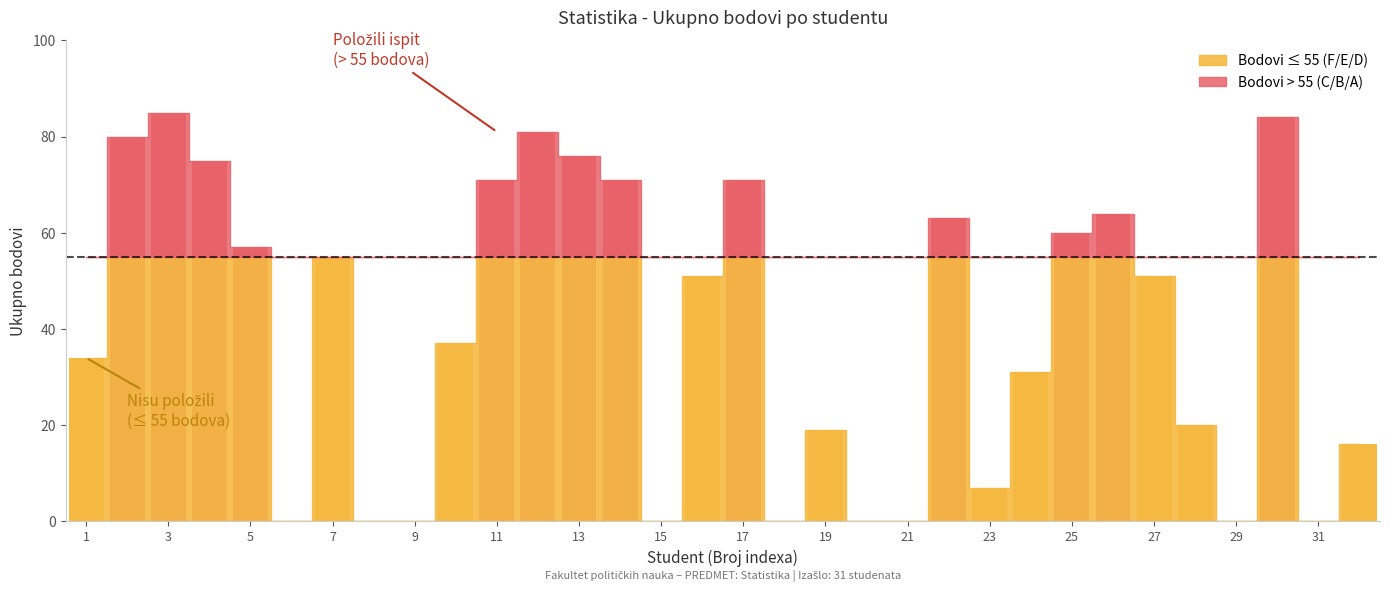

What is the greatest value displayed?

85